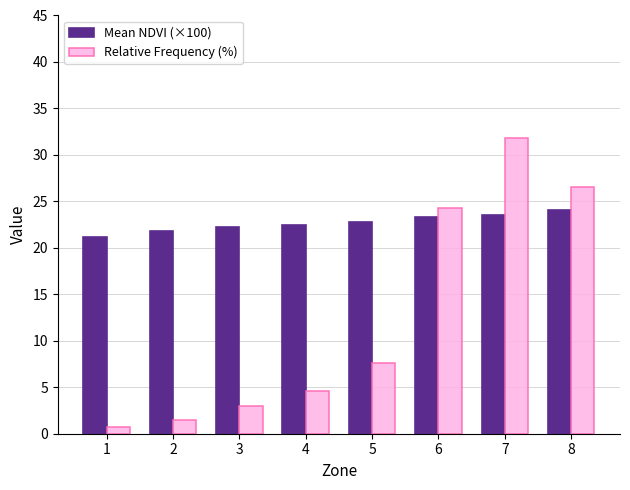

What is the value of the Mean NDVI (×100) bar at the 4th from the left?

22.4